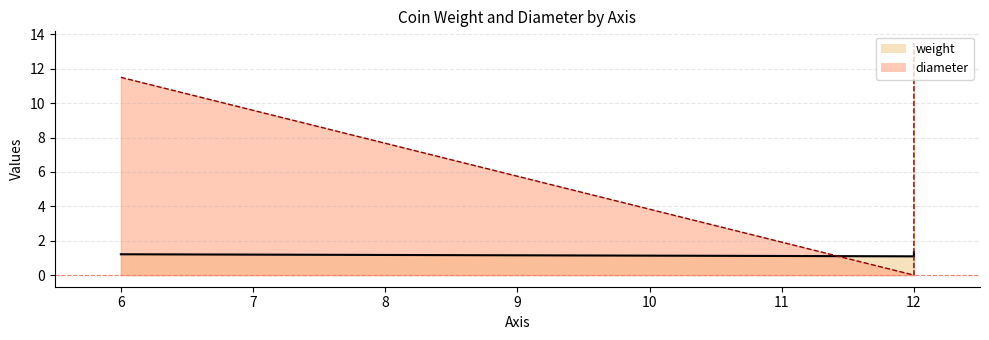

Rank the categories by value from lowest to highest.

12, 6, 12, 12